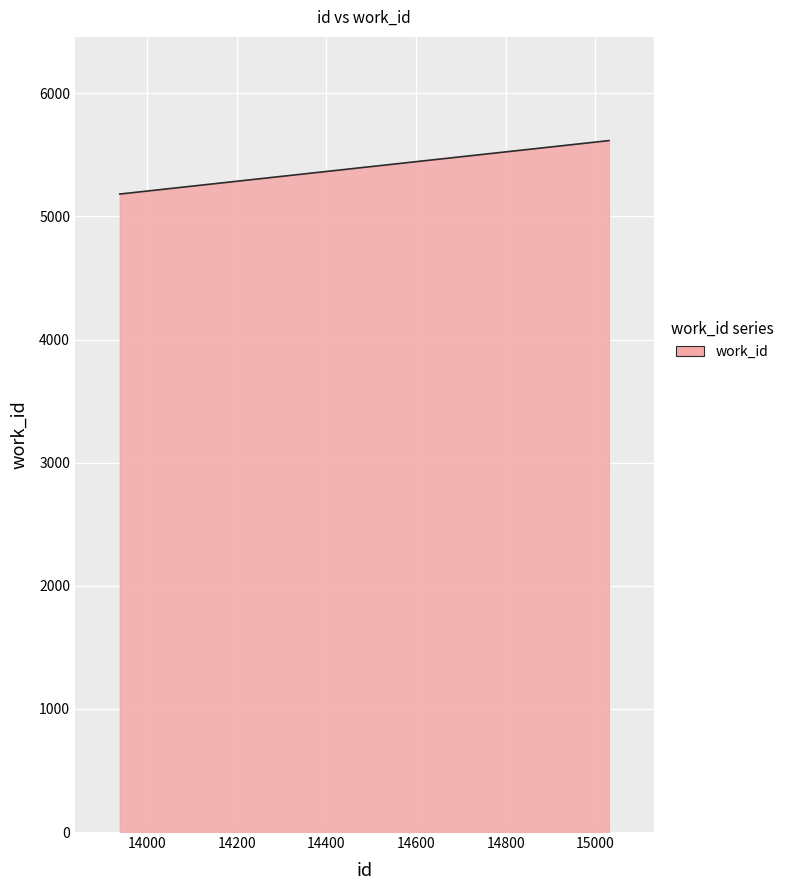

What is the smallest value displayed?

5182.0